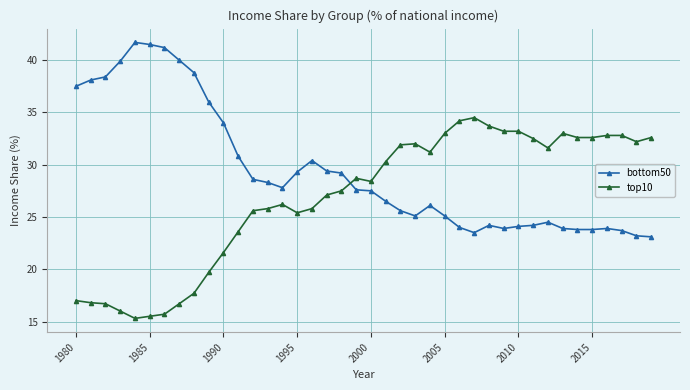

True or false: bottom50 and top10 cross at least once.

True